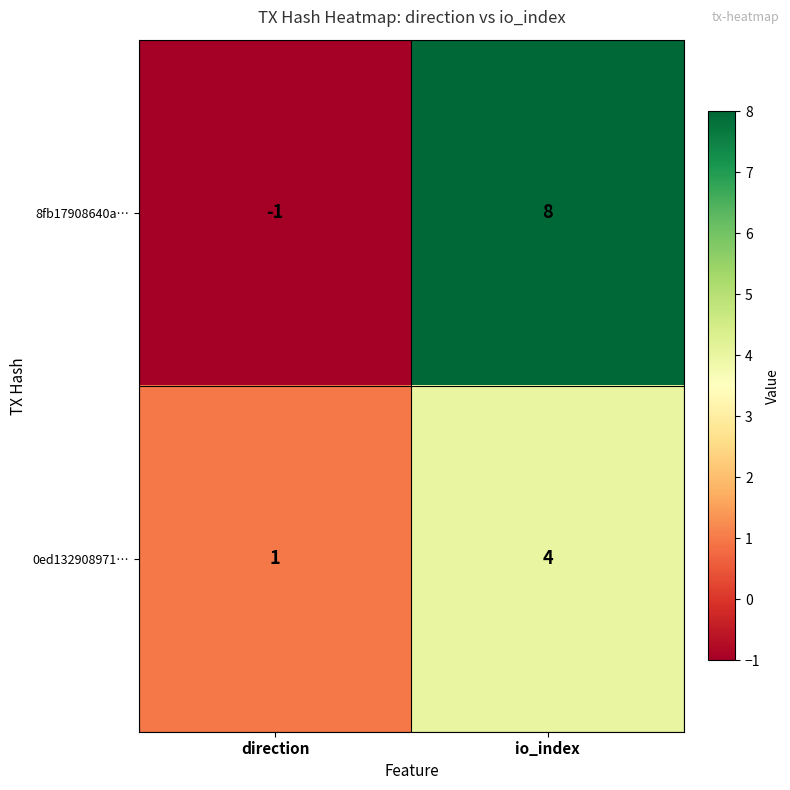

Where is 8fb17908640a… nearest to the value 3?

direction